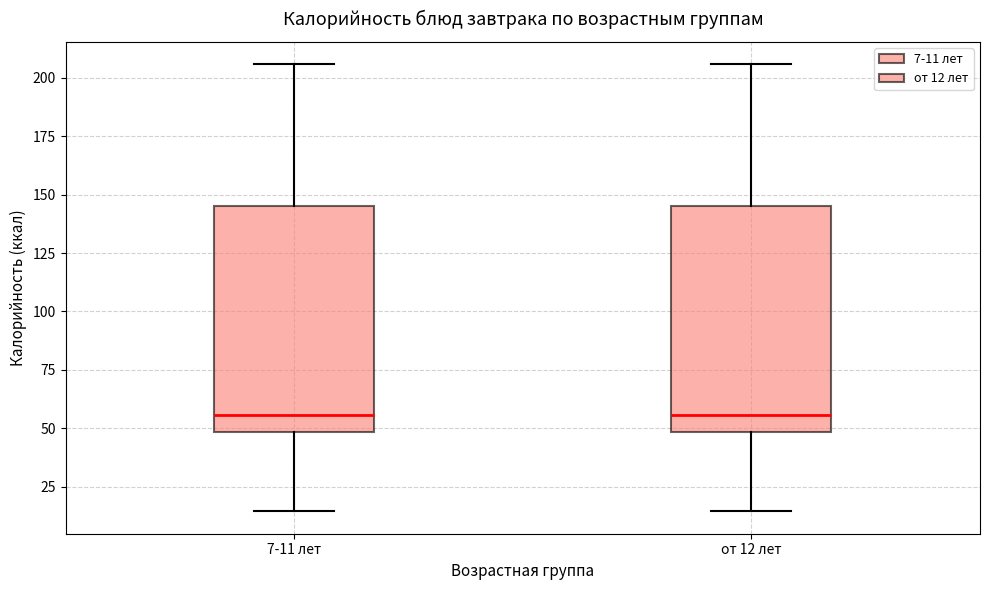

Reading left to right, read every box against the y-axis: the position of its median line, the range the box covers, and the ends of its whiskers. The values are not printed on the chart, so give them approximately, as read against the axis.

7-11 лет: median 55, box 50 to 145, whiskers 15 to 205
от 12 лет: median 55, box 50 to 145, whiskers 15 to 205